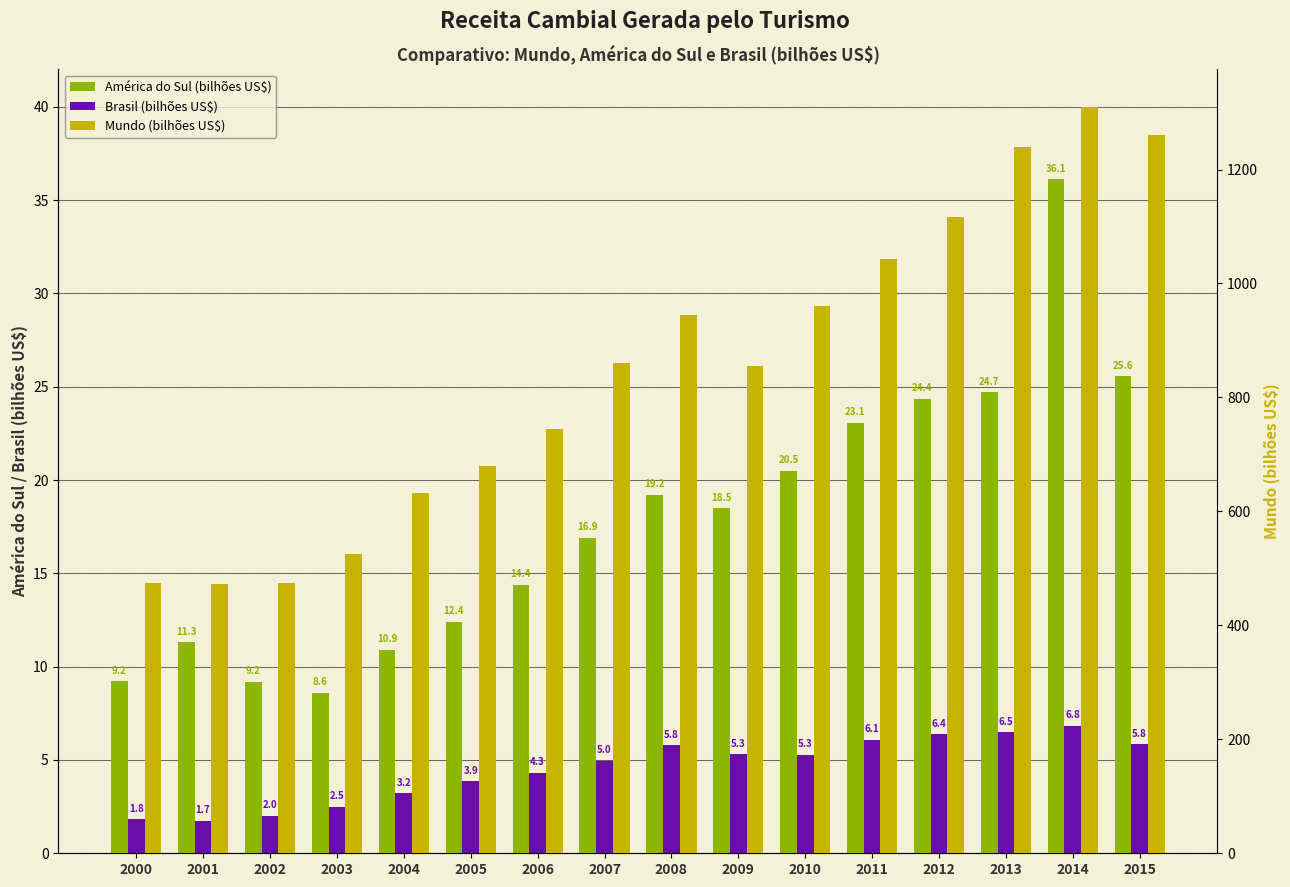

Is the value of Mundo (bilhões US$) at 2003 greater than the value of América do Sul (bilhões US$) at 2012?

Yes